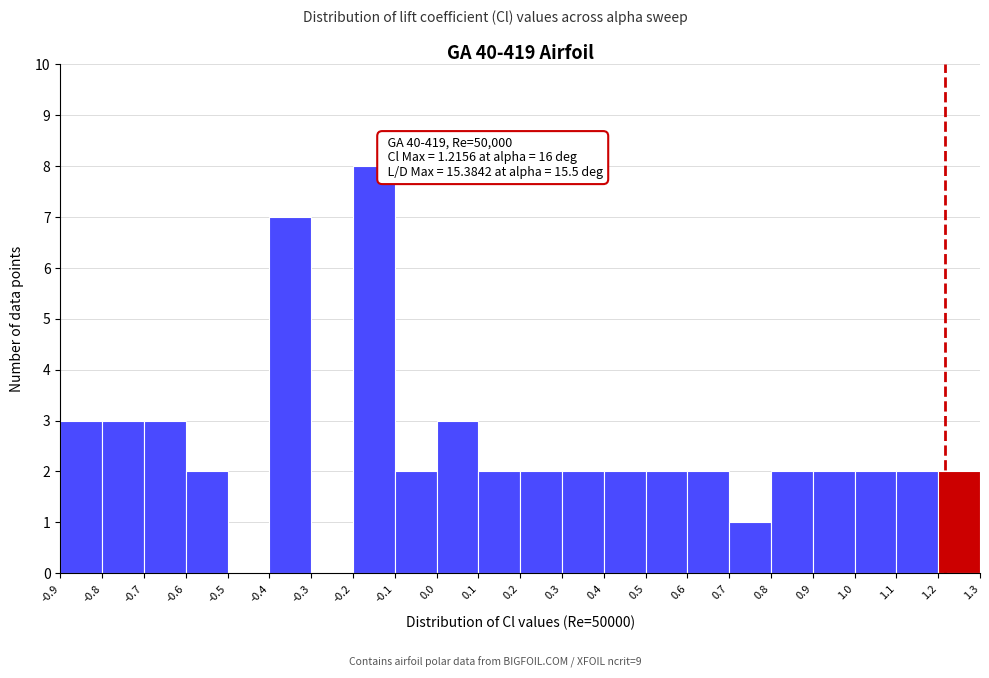

Over which range of the x-axis is the bar tallest?

-0.2 to -0.1